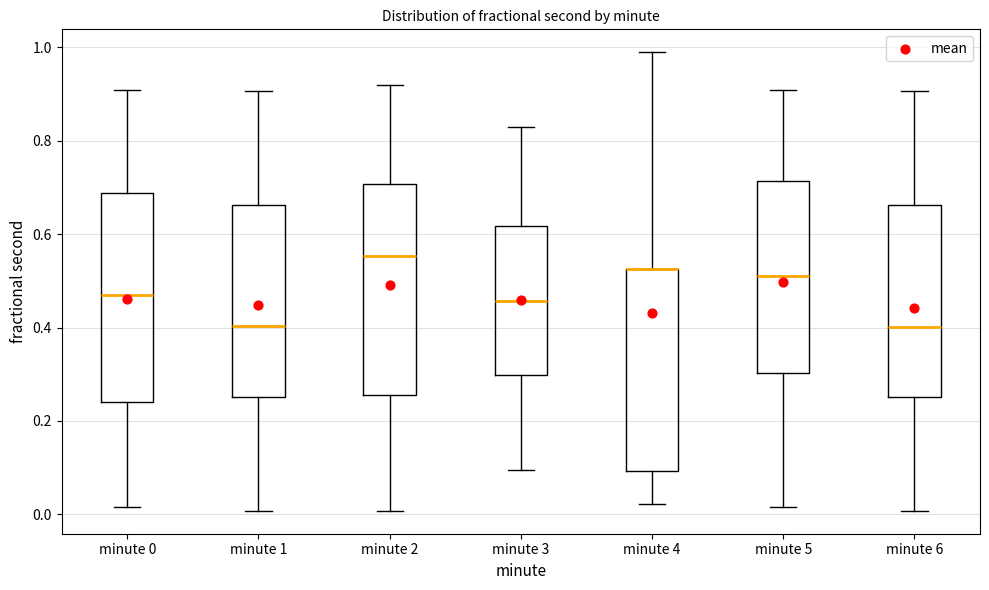

Reading left to right, read every box against the y-axis: the position of its median line, the range the box covers, and the ends of its whiskers. The values are not printed on the chart, so give them approximately, as read against the axis.

minute 0: median 0.46, box 0.24 to 0.68, whiskers 0.02 to 0.90
minute 1: median 0.40, box 0.26 to 0.66, whiskers 0.00 to 0.90
minute 2: median 0.56, box 0.26 to 0.70, whiskers 0.00 to 0.92
minute 3: median 0.46, box 0.30 to 0.62, whiskers 0.10 to 0.82
minute 4: median 0.52 (drawn on the box's upper edge), box 0.10 to 0.52, whiskers 0.02 to 0.98
minute 5: median 0.52, box 0.30 to 0.72, whiskers 0.02 to 0.90
minute 6: median 0.40, box 0.26 to 0.66, whiskers 0.00 to 0.90